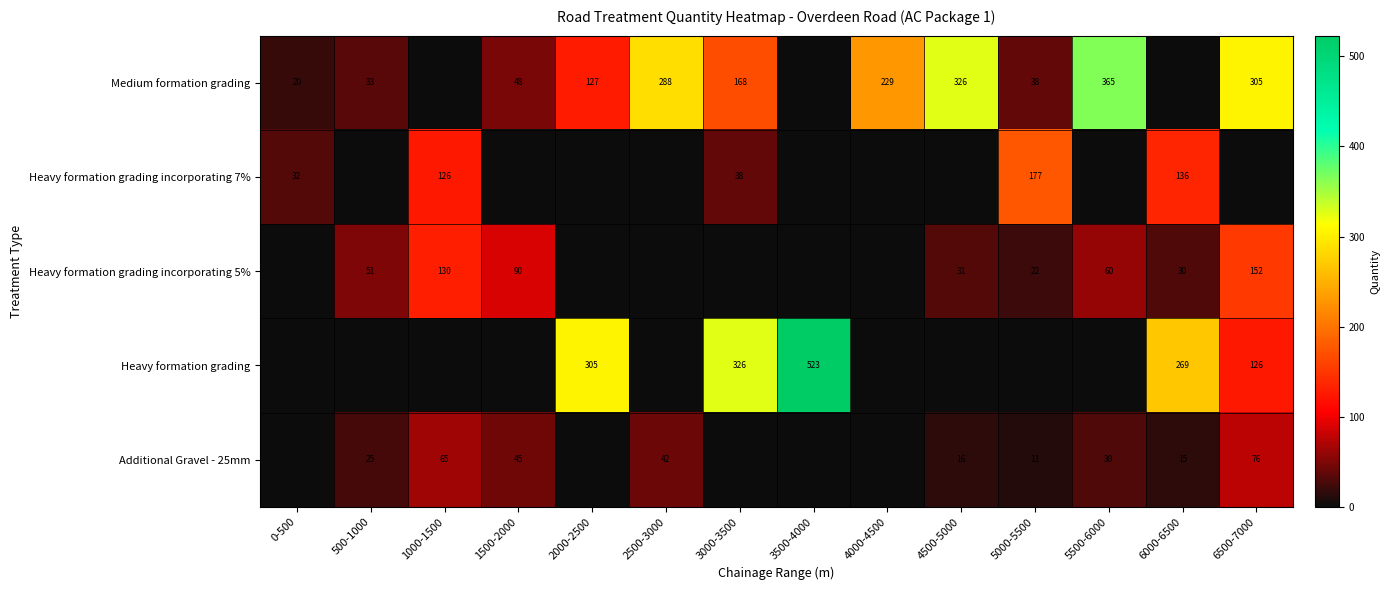

At how many categories does at least one series exceed 283?

7